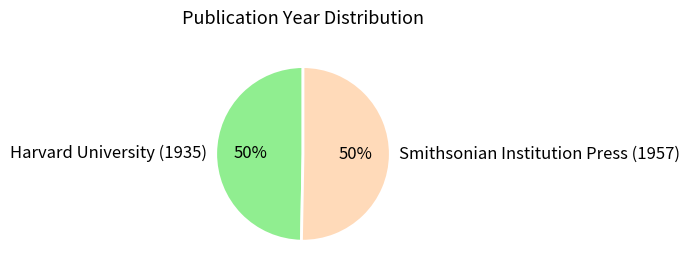

Count the number of slices in the pie.

2